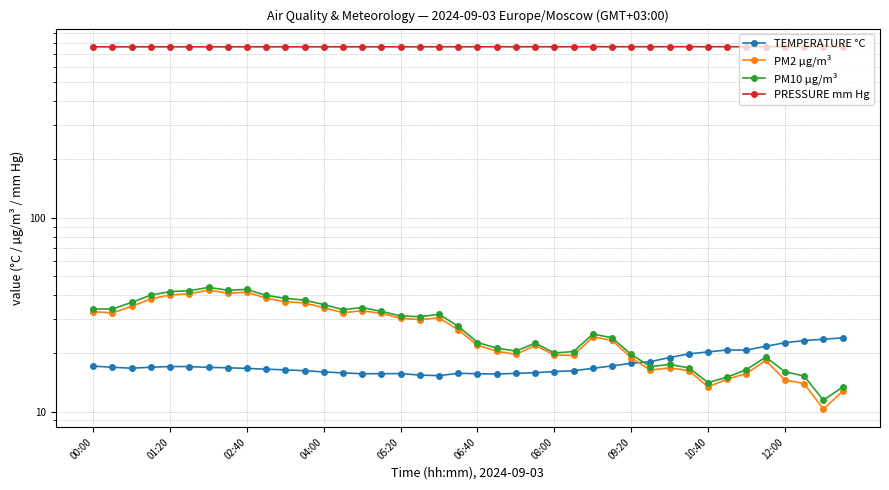

Reading left to right, transcribe all the data shown in this chart.

TEMPERATURE °C: 17.2	16.9	16.7	16.9	17.1	17.1	16.9	16.8	16.7	16.5	16.4	16.2	16.0	15.8	15.7	15.7	15.7	15.4	15.3	15.7	15.7	15.6	15.7	15.9	16.1	16.2	16.7	17.2	17.7	18.1	19.0	19.8	20.3	20.8	20.7	21.7	22.6	23.2	23.6	24.0
PM2 µg/m³: 32.8	32.3	34.9	38.1	40.0	40.5	42.3	40.9	41.2	38.5	36.9	36.3	34.4	32.4	33.1	32.1	30.3	29.8	30.4	26.4	21.9	20.5	19.7	21.9	19.6	19.5	24.2	23.4	18.9	16.4	16.8	16.2	13.4	14.7	15.7	18.4	14.6	13.9	10.3	12.7
PM10 µg/m³: 33.8	33.8	36.6	39.9	41.6	42.0	43.7	42.3	42.6	39.8	38.4	37.5	35.6	33.5	34.4	32.9	31.1	30.9	31.8	27.5	22.7	21.2	20.5	22.6	20.1	20.4	25.1	24.1	19.7	17.1	17.5	16.8	14.1	15.1	16.4	19.1	16.1	15.2	11.4	13.3
PRESSURE mm Hg: 762.2	762.2	762.2	762.2	762.1	762.1	762.2	762.2	762.3	762.3	762.2	762.3	762.3	762.3	762.3	762.4	762.4	762.5	762.5	762.5	762.6	762.7	762.7	762.7	762.8	762.8	763.1	763.1	763.1	763.1	763.2	763.2	763.3	763.3	763.3	763.3	763.3	763.3	763.3	763.4